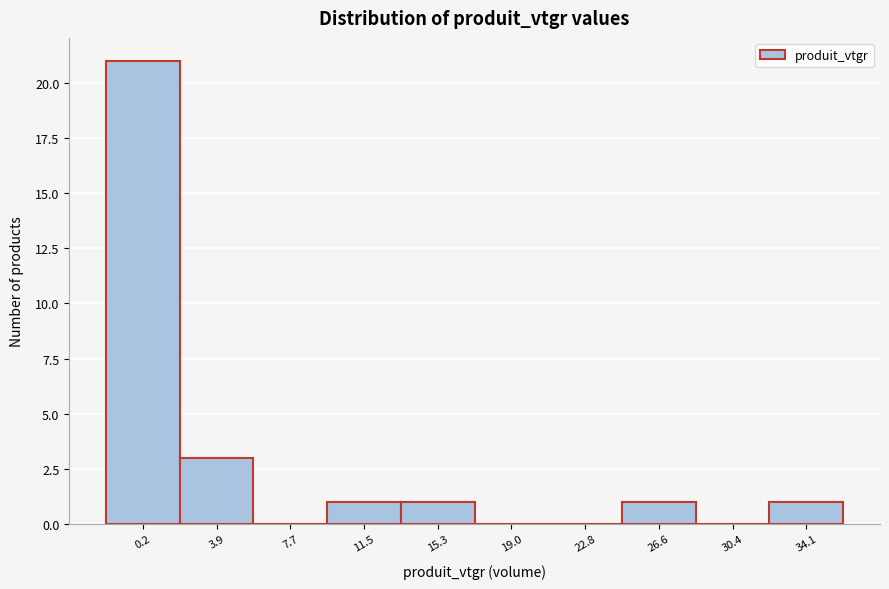

Reading right to left, list all the values displayed in this chart.

34.1=1	30.4=0	26.6=1	22.8=0	19.0=0	15.3=1	11.5=1	7.7=0	3.9=3	0.2=21